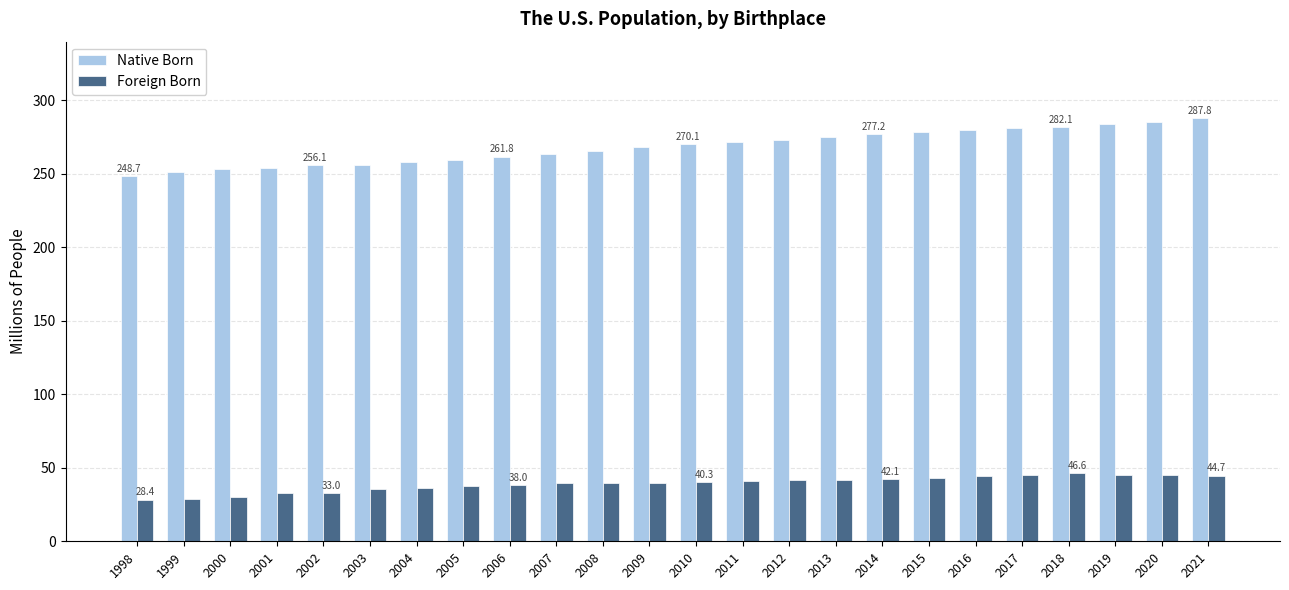

What is the value of the Foreign Born bar at the 11th from the left?

39.6